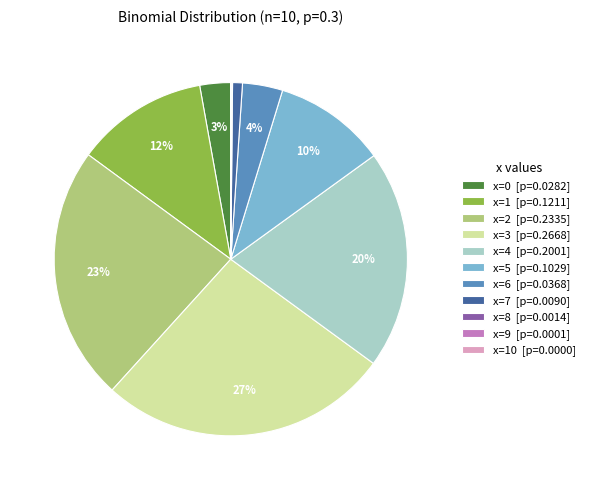

True or false: x=6 [p=0.0368] accounts for 4% of the total.

True